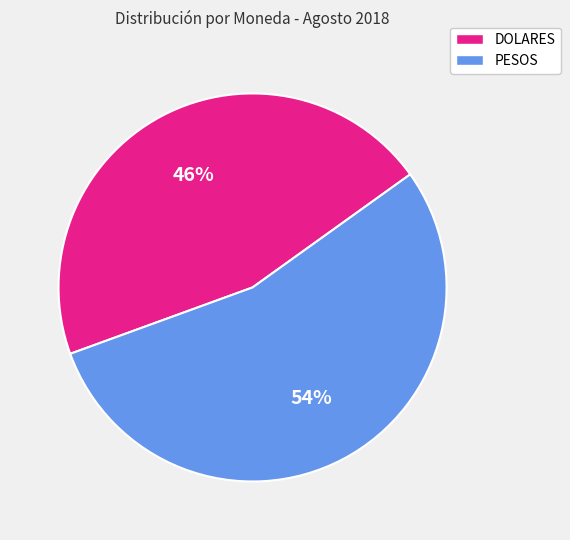

To the nearest percent, what portion does PESOS represent?

54%